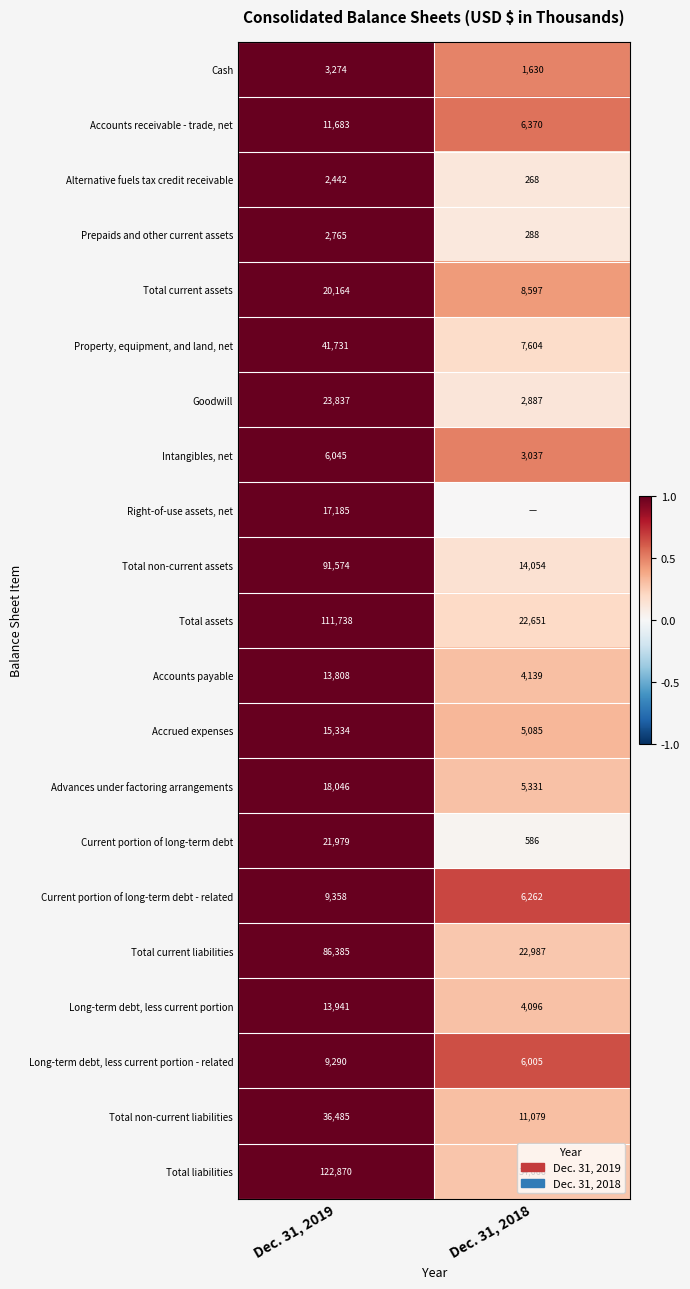

What is the maximum value for Total current liabilities?

86385